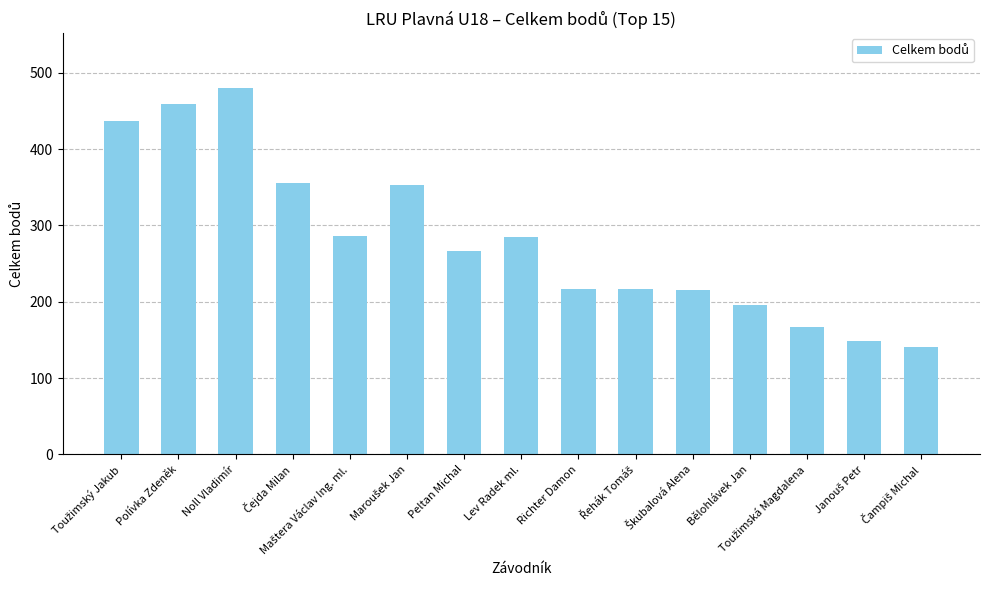

What is the label of the 2nd bar from the left?

Polívka Zdeněk